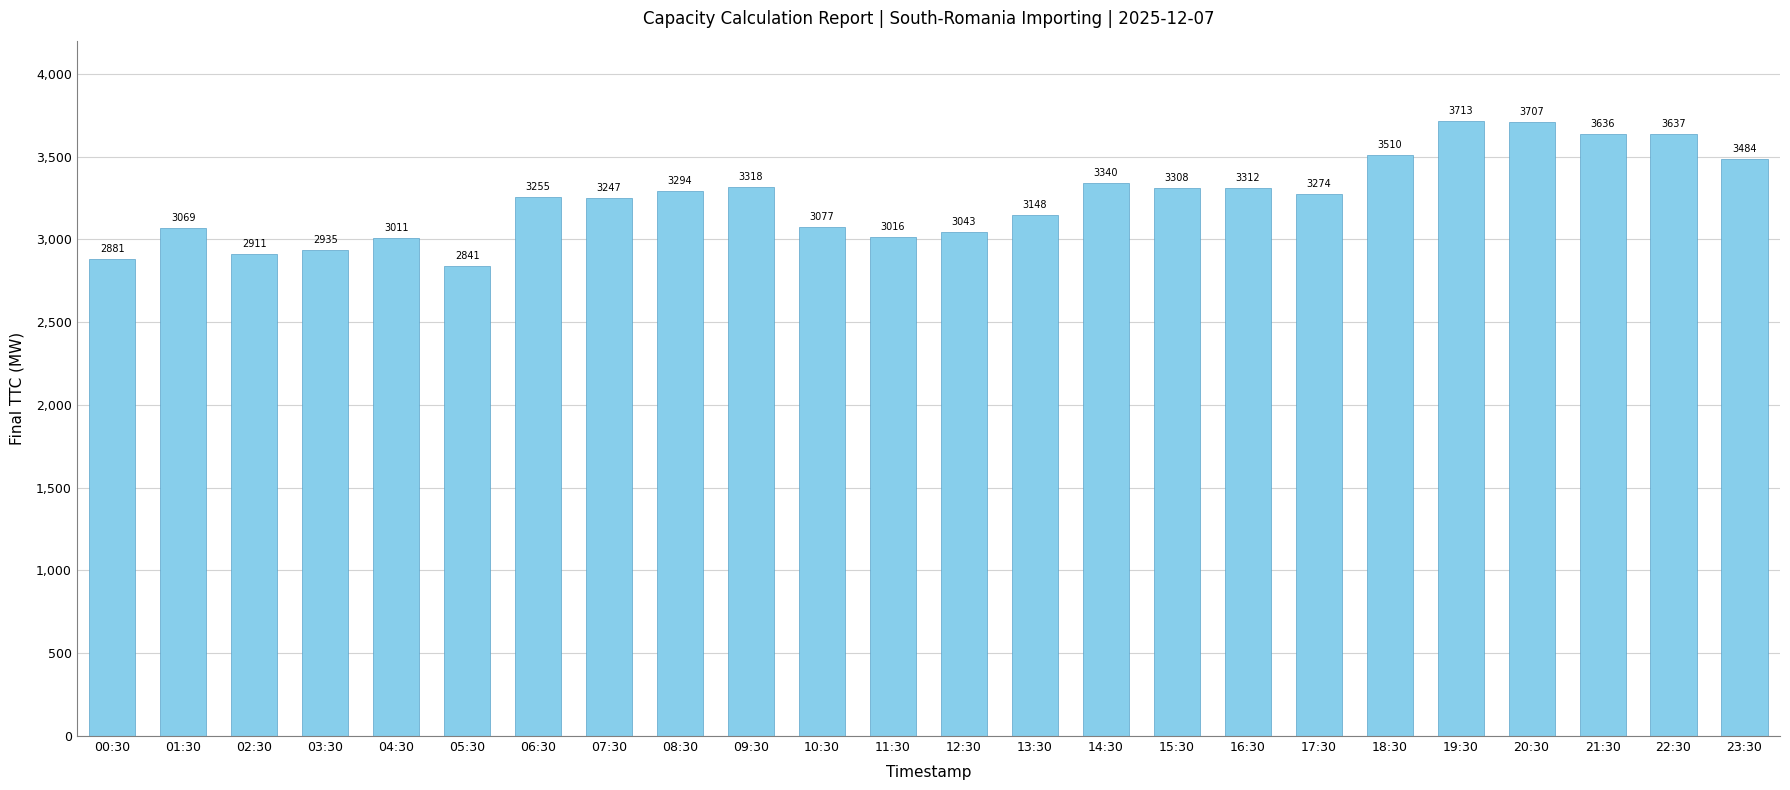

Rank the categories by value from lowest to highest.

05:30, 00:30, 02:30, 03:30, 04:30, 11:30, 12:30, 01:30, 10:30, 13:30, 07:30, 06:30, 17:30, 08:30, 15:30, 16:30, 09:30, 14:30, 23:30, 18:30, 21:30, 22:30, 20:30, 19:30